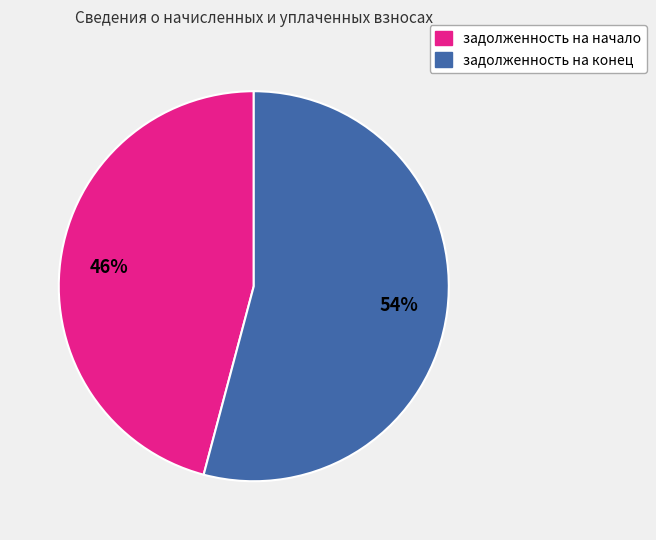

What is the smallest slice in the pie chart?

задолженность на начало